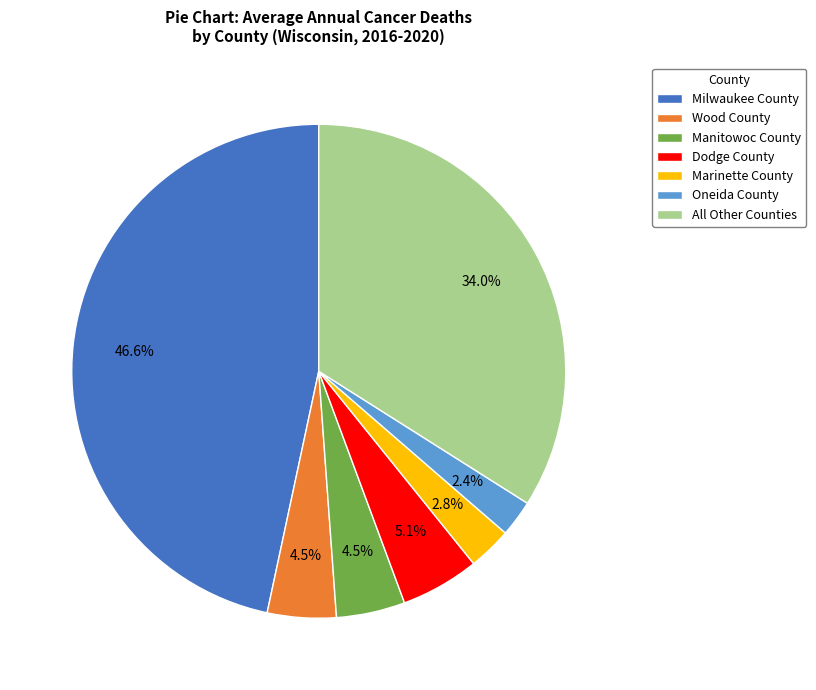

Is Wood County the majority of the pie?

No